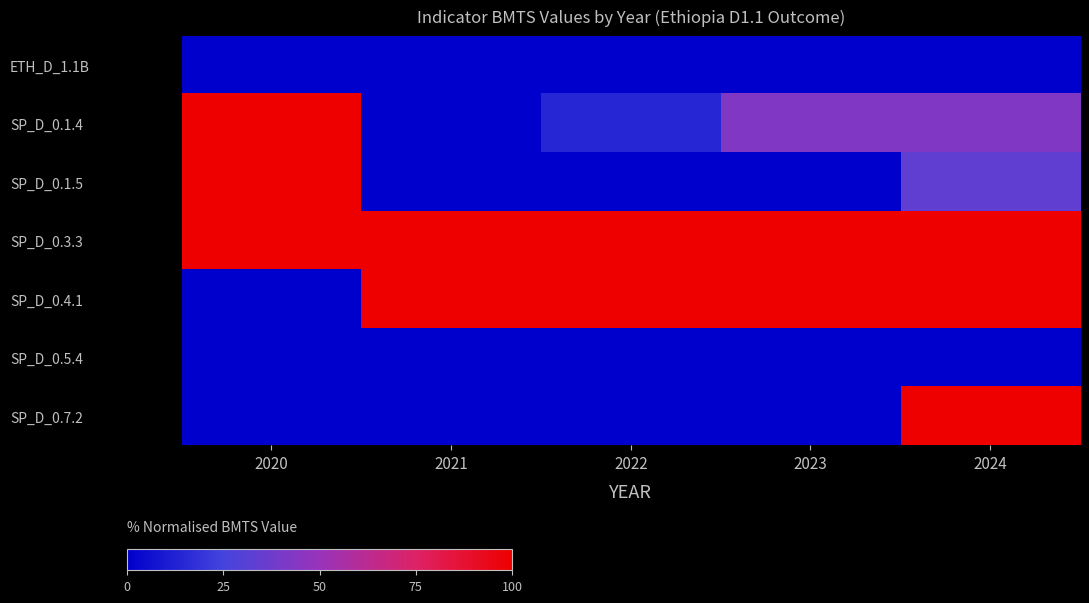

Reading left to right, transcribe all the data shown in this chart.

ETH_D_1.1B: 2020=0.0	2021=0.0	2022=0.0	2023=0.0	2024=0.0
SP_D_0.1.4: 2020=100.0	2021=0.0	2022=14.3	2023=42.9	2024=42.9
SP_D_0.1.5: 2020=100.0	2021=0.0	2022=0.0	2023=0.0	2024=33.3
SP_D_0.3.3: 2020=100.0	2021=100.0	2022=100.0	2023=100.0	2024=100.0
SP_D_0.4.1: 2020=0.0	2021=100.0	2022=100.0	2023=100.0	2024=100.0
SP_D_0.5.4: 2020=0.0	2021=0.0	2022=0.0	2023=0.0	2024=0.0
SP_D_0.7.2: 2020=0.0	2021=0.0	2022=0.0	2023=0.0	2024=100.0